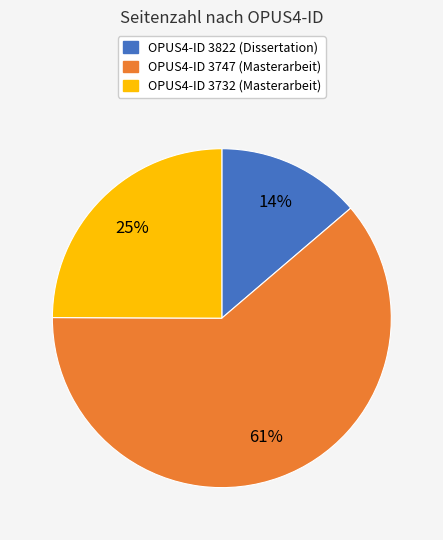

To the nearest percent, what is the average slice percentage?

33%